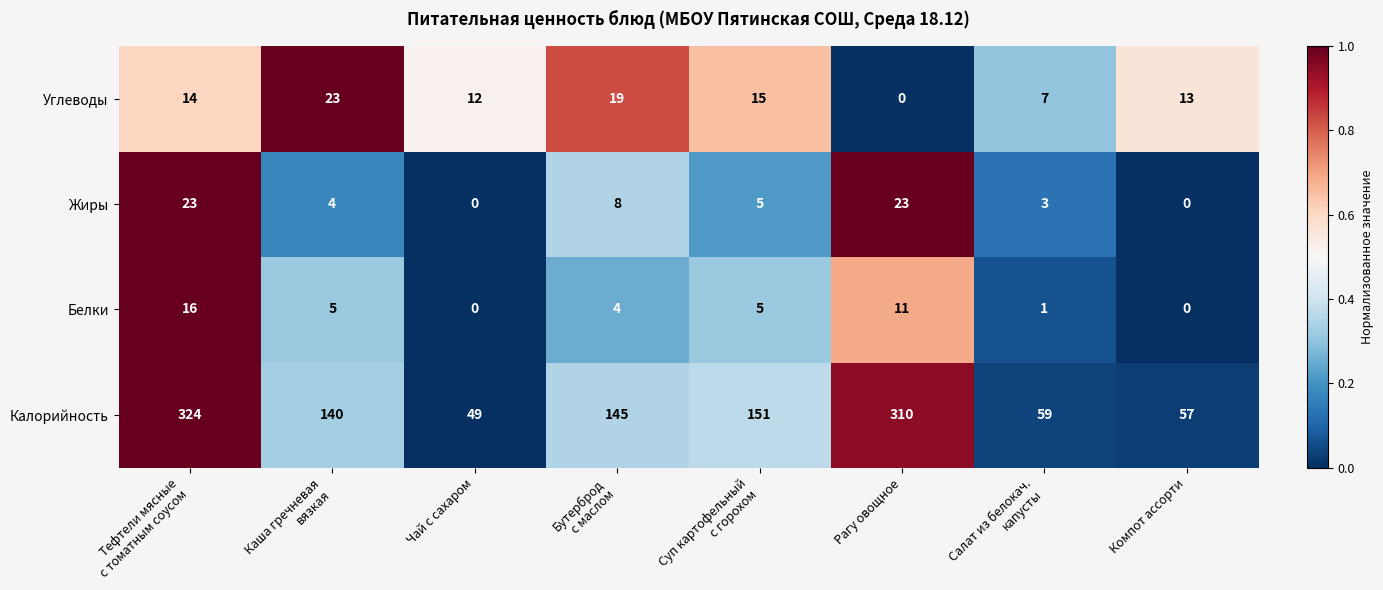

Which series has the largest range (max minus min)?

Калорийность